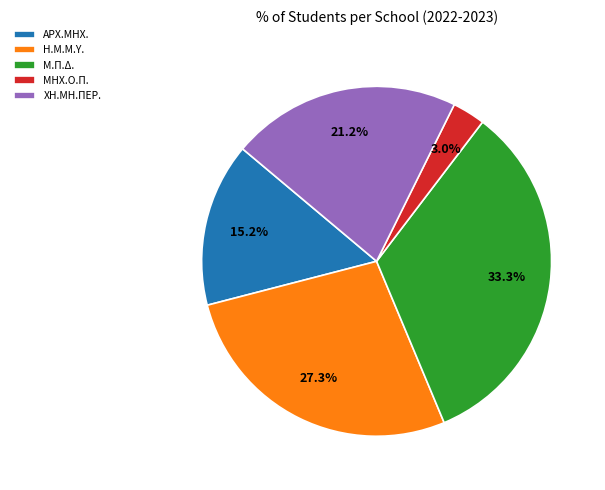

Approximately how many times larger is the value at ΑΡΧ.ΜΗΧ. compared to ΧΗ.ΜΗ.ΠΕΡ.?

0.7